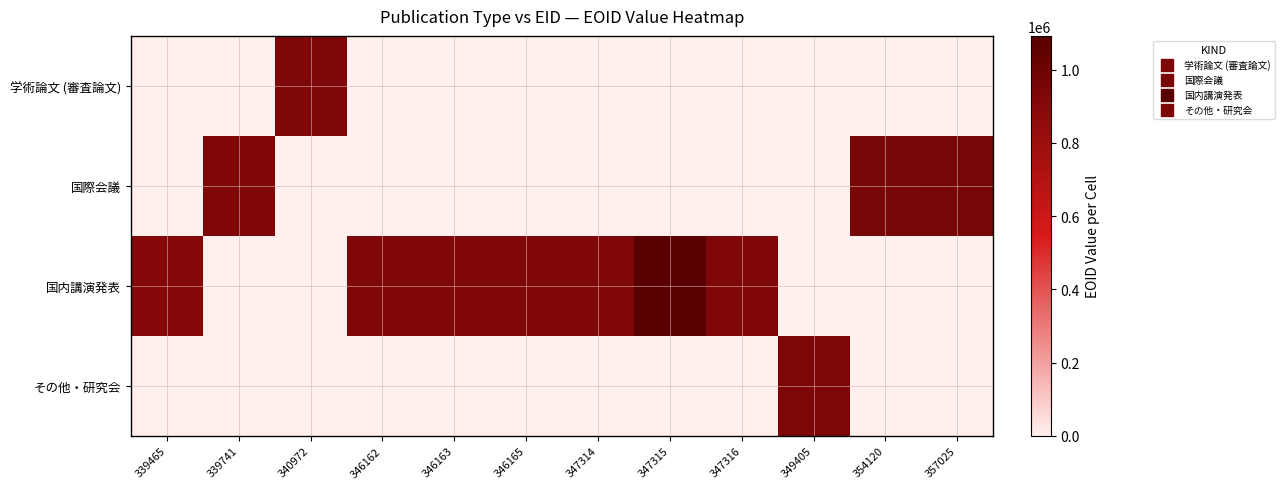

What is the difference between the highest and lowest values at 340972?

932808